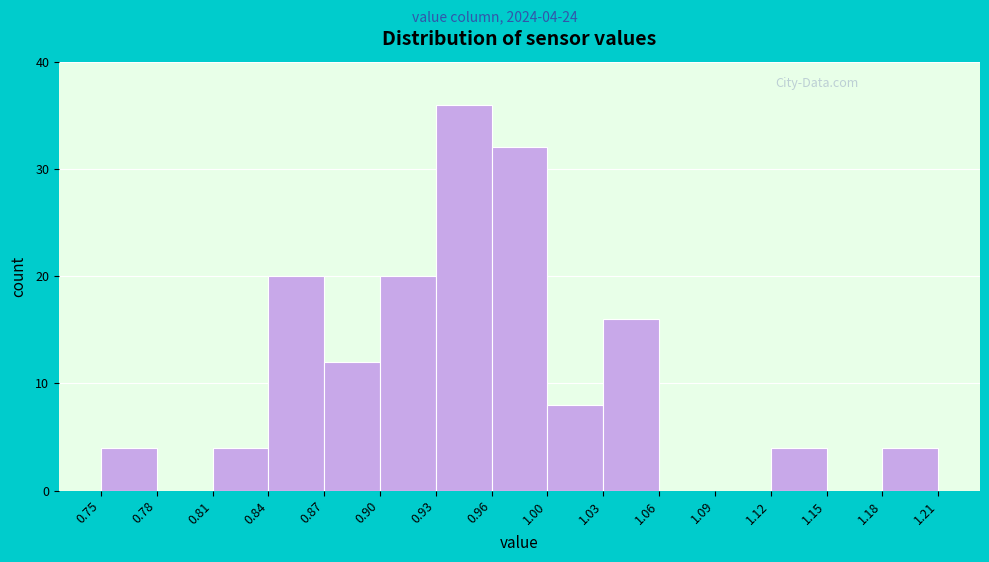

Over which range of the x-axis is the bar tallest?

0.93 to 0.96